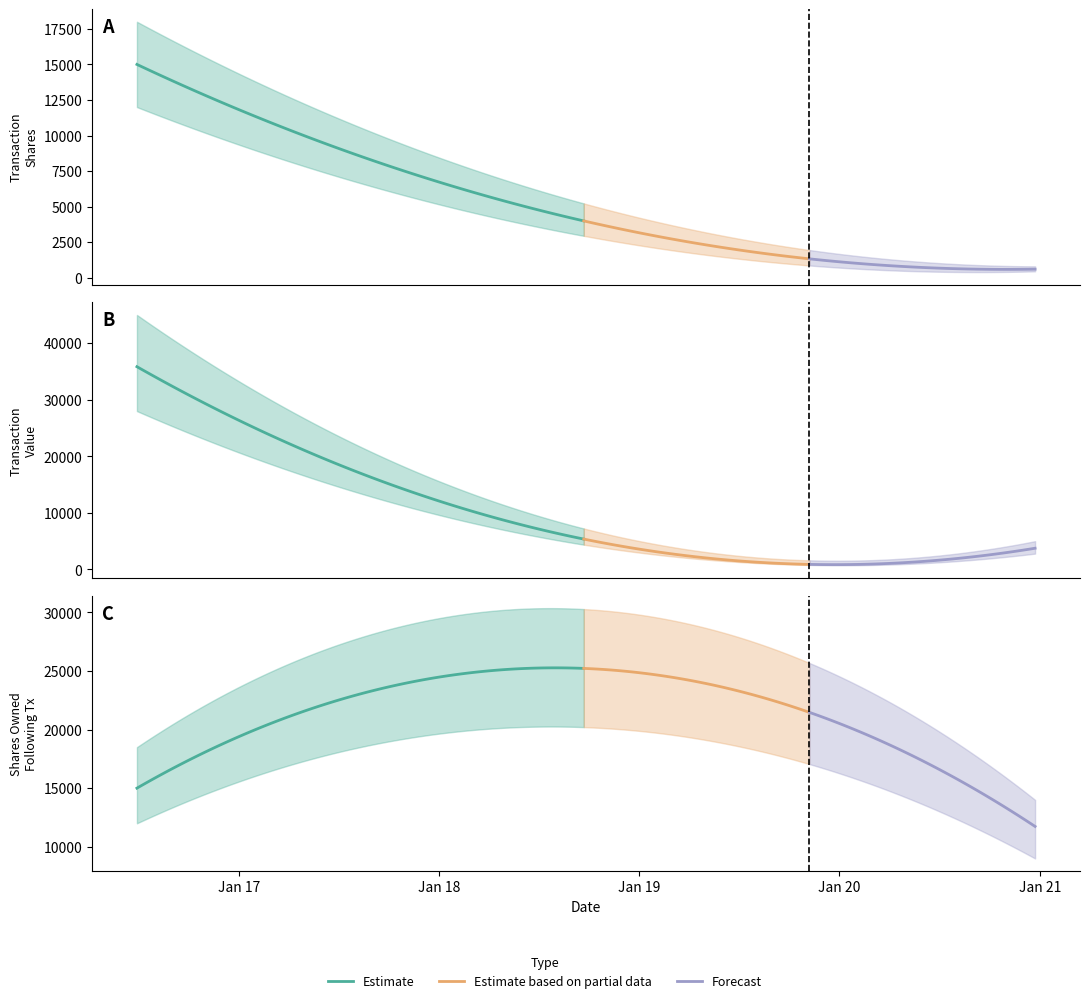

Reading left to right, extract all data points from this chart.

transactionShares: 2016-06-28=15000	2018-03-12=5917	2020-12-23=600
transactionValue: 2016-06-28=35850	2018-03-12=10000	2020-12-23=3750
sharesOwnedFollowingTransaction: 2016-06-28=15000	2018-03-12=24917	2020-12-23=11732